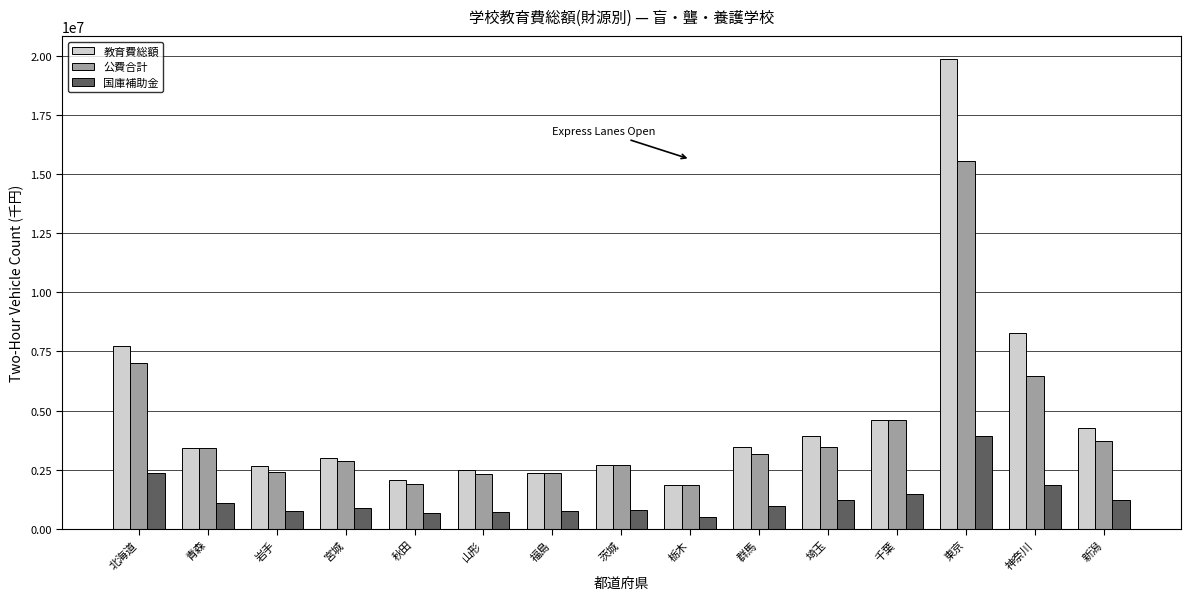

List the series in order of their peak value, lowest first.

国庫補助金, 公費合計, 教育費総額